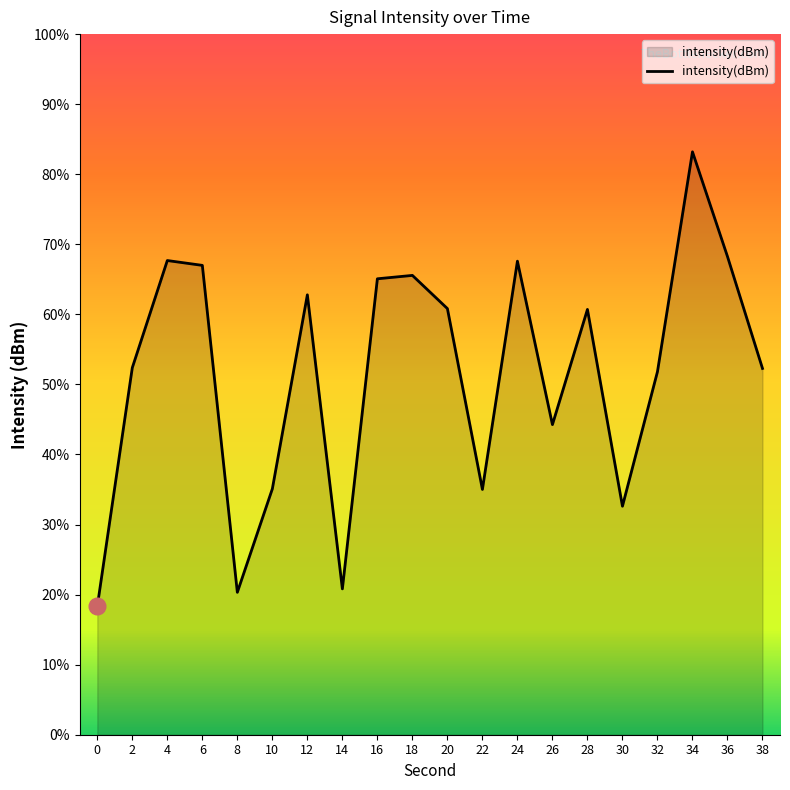

What value does the data have at 28?

60.7